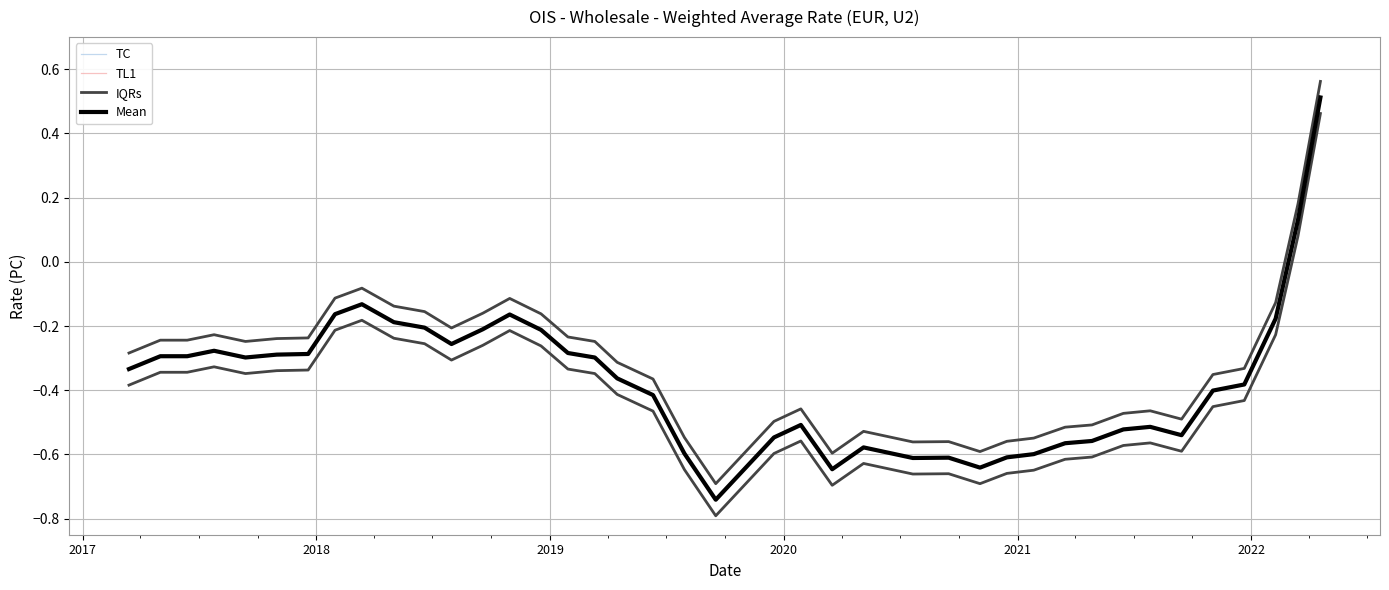

Rank the categories by value from highest to lowest.

2022-04-19, 2022-03-15, 2018-03-13, 2018-01-30, 2018-10-30, 2022-02-08, 2018-05-02, 2018-06-19, 2018-09-18, 2018-12-18, 2018-07-31, 2017-07-25, 2019-01-29, 2017-12-19, 2017-10-31, 2017-05-02, 2017-06-13, 2017-09-12, 2019-03-12, 2017-03-14, 2019-04-16, 2021-12-21, 2021-11-02, 2019-06-11, 2020-01-28, 2021-07-27, 2021-06-15, 2021-09-14, 2019-12-17, 2021-04-27, 2021-03-16, 2020-05-05, 2019-07-30, 2021-01-26, 2020-12-15, 2020-09-15, 2020-07-21, 2020-11-03, 2020-03-17, 2019-09-17